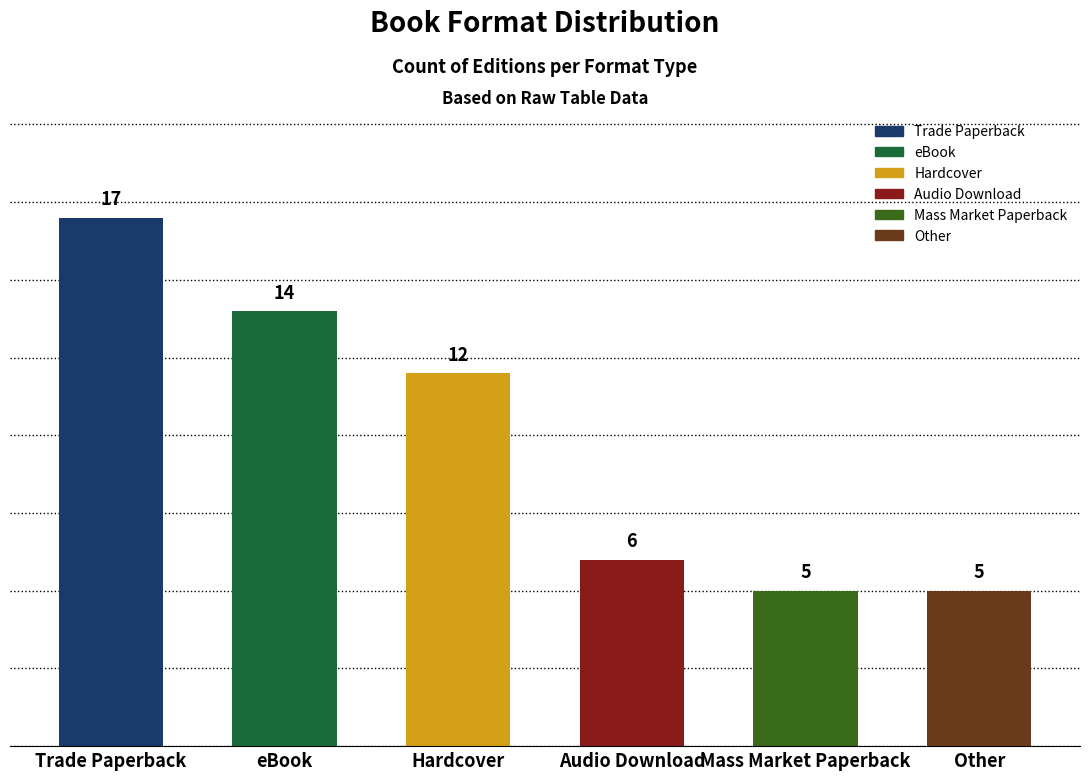

What is the ratio of the value at Hardcover to the value at eBook?

0.9